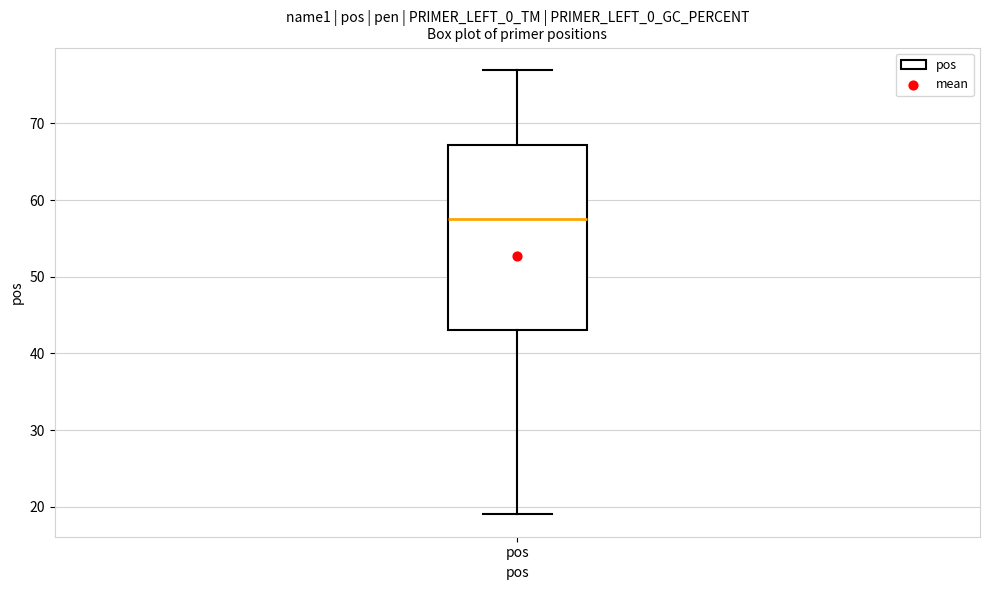

Where does the lower whisker of the box for pos end on the y-axis? The values are not printed on the chart, so give them approximately, as read against the axis.

19